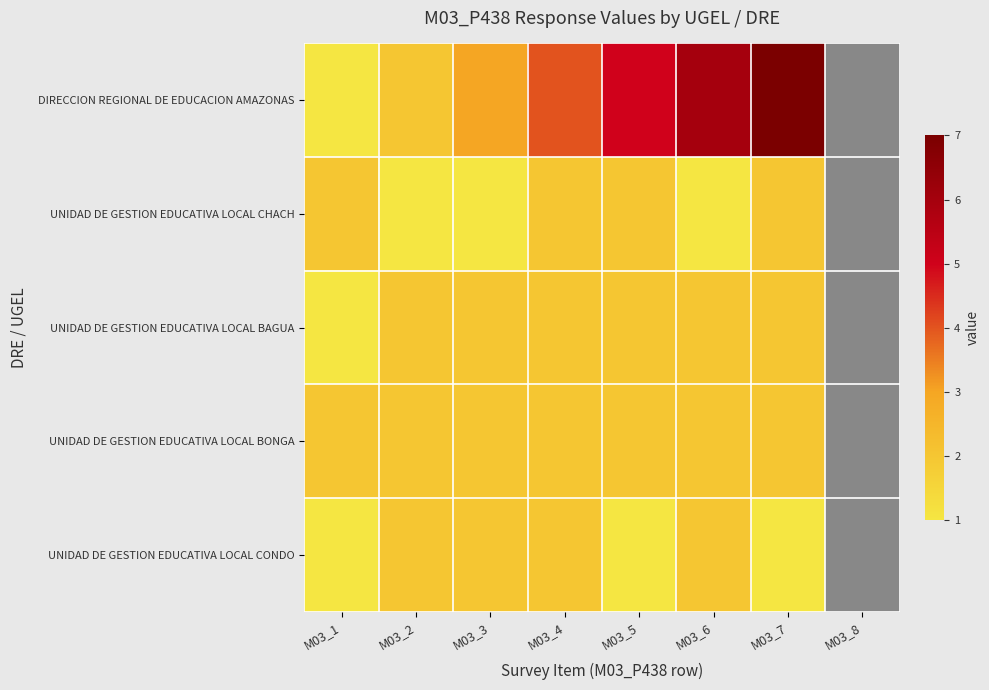

Count the number of categories in the chart.

8